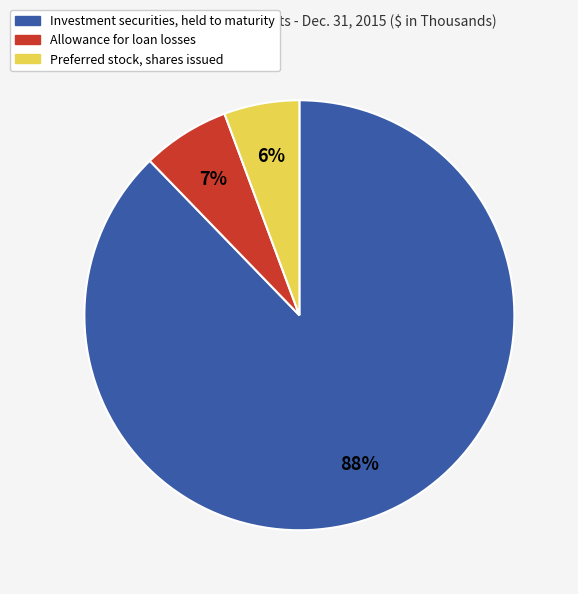

Which category has the biggest portion of the pie?

Investment securities, held to maturity